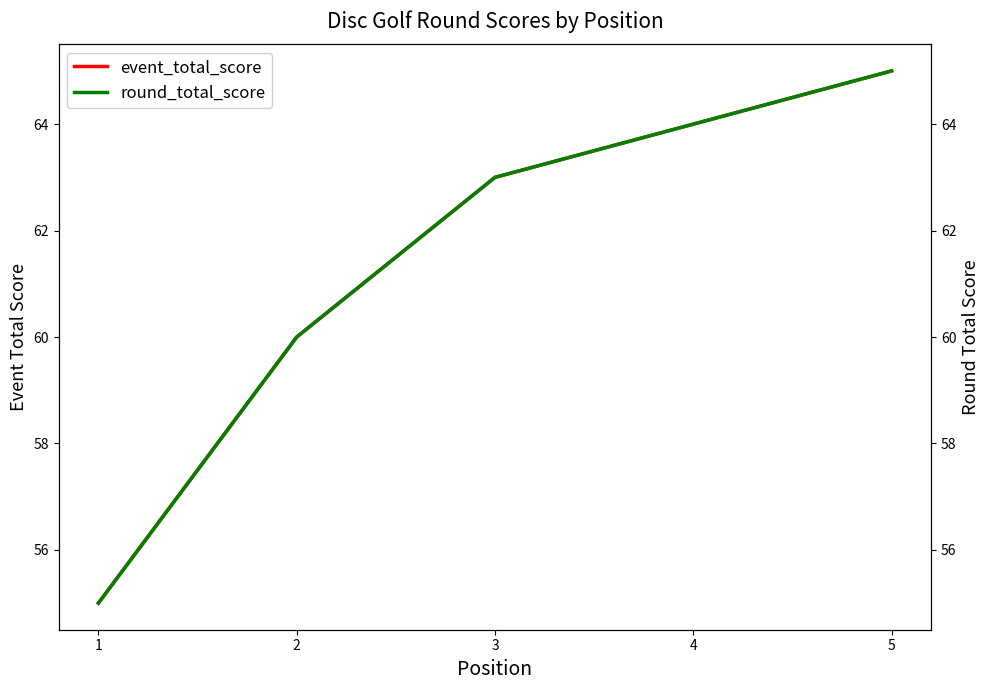

Rank the categories by round_total_score value from lowest to highest.

1, 2, 3, 4, 5